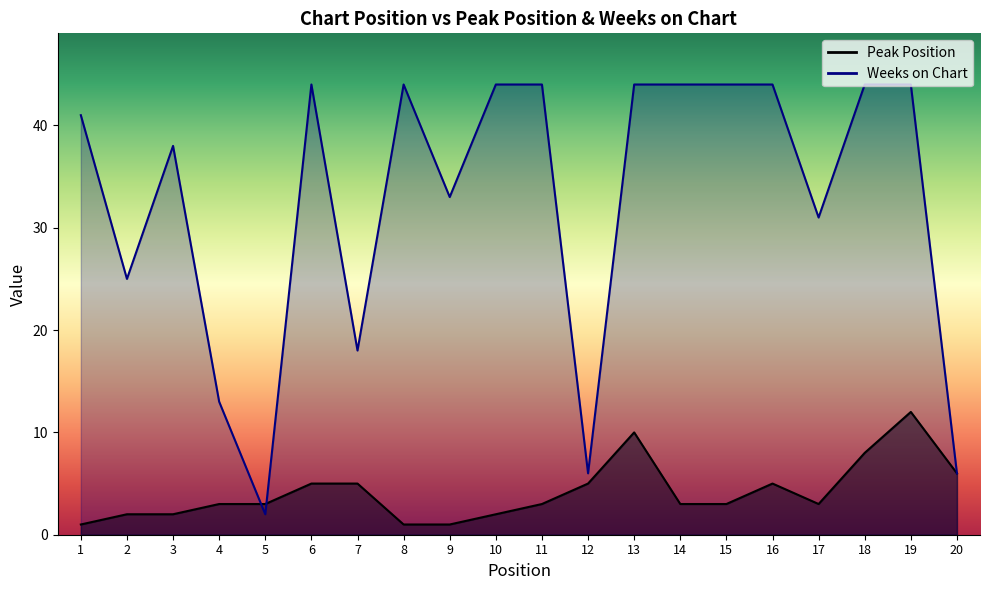

What is the difference between the second highest and minimum values in the Weeks on Chart series?

42